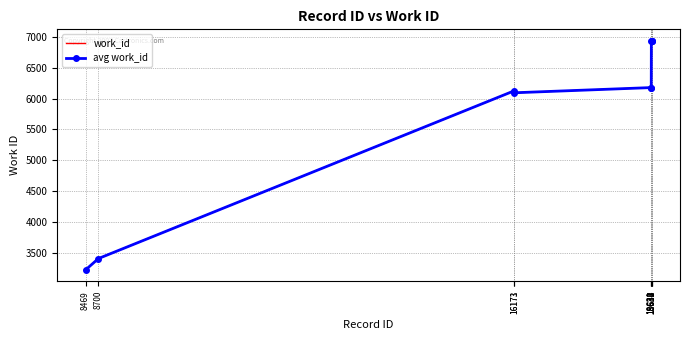

Reading left to right, transcribe all the data shown in this chart.

work_id: 8469=3225	8700=3409	16171=6126	16173=6094	18631=6178	18632=6178	18634=6936	18637=6936	18638=6936	18640=6936
avg work_id: 8469=3225	8700=3409	16171=6126	16173=6094	18631=6178	18632=6178	18634=6936	18637=6936	18638=6936	18640=6936